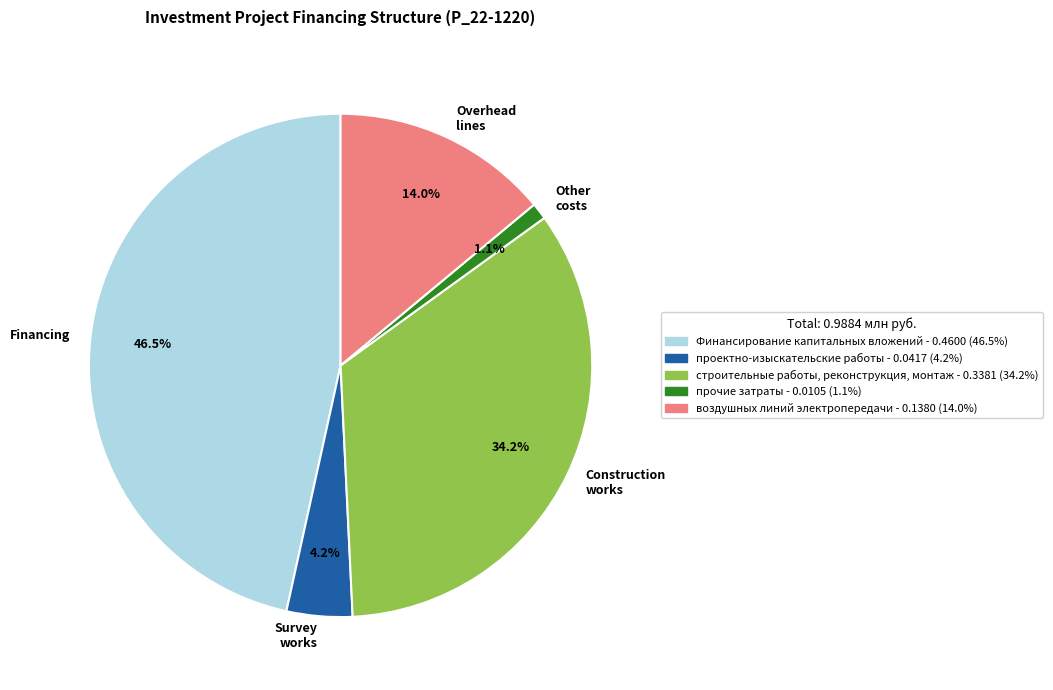

Which slice is the smallest?

Other costs